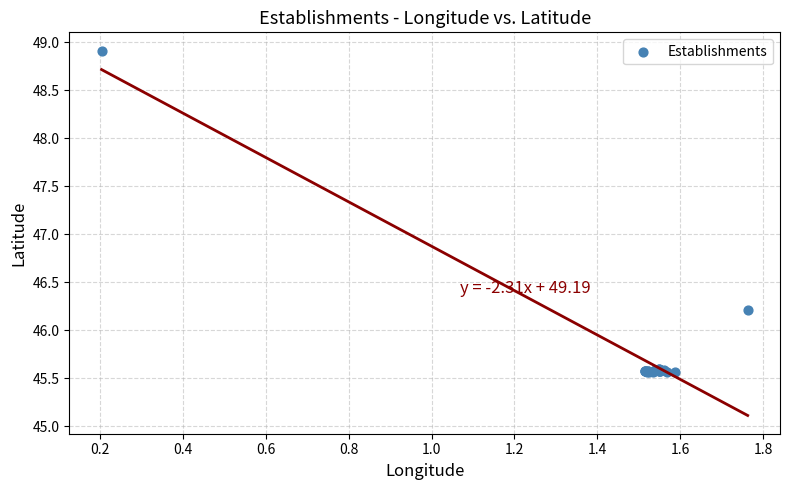

What Y value in the scatter plot is closest to 47?

46.2